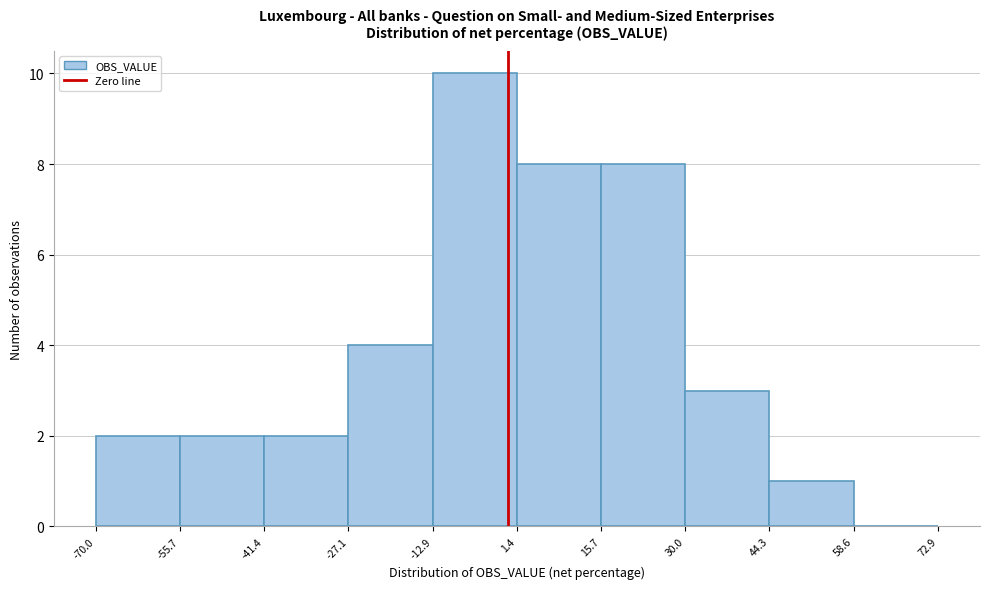

Reading left to right, transcribe this chart: for each bar, give the range it covers on the x-axis and its height. The values are not printed on the chart, so give them approximately, as read against the axis.

-70.0 to -55.7: 2
-55.7 to -41.4: 2
-41.4 to -27.1: 2
-27.1 to -12.9: 4
-12.9 to 1.4: 10
1.4 to 15.7: 8
15.7 to 30.0: 8
30.0 to 44.3: 3
44.3 to 58.6: 1
58.6 to 72.9: 0